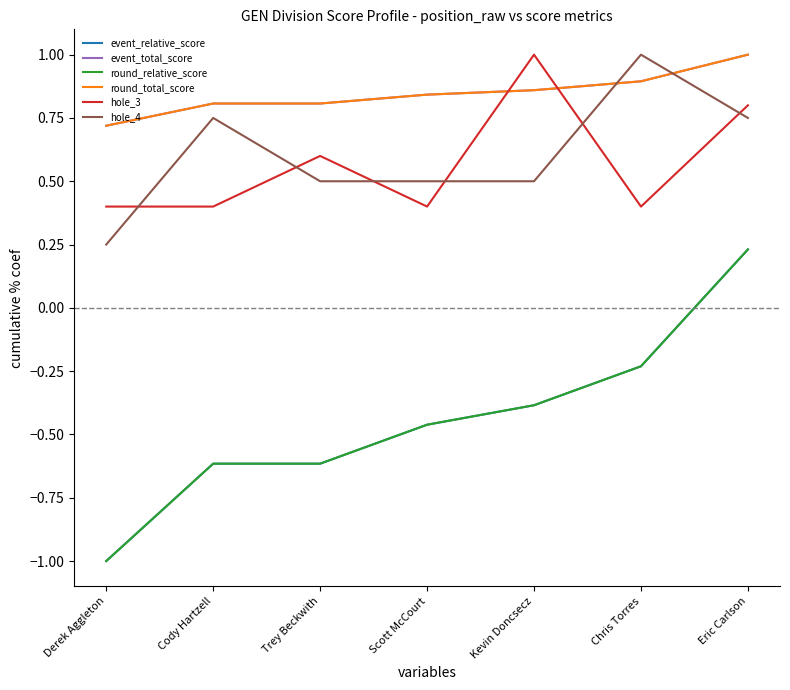

What is the value of the event_total_score point at the 4th from the left?

0.8